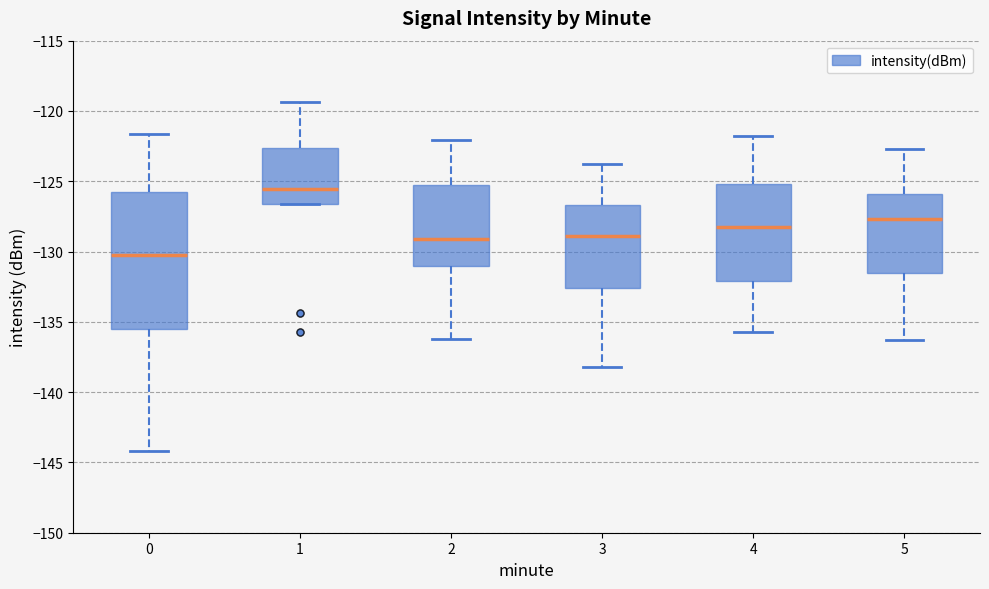

Reading left to right, read every box against the y-axis: the position of its median line, the range the box covers, and the ends of its whiskers. The values are not printed on the chart, so give them approximately, as read against the axis.

0: median -130.0, box -135.5 to -126.0, whiskers -144.0 to -121.5
1: median -125.5, box -126.5 to -122.5, whiskers -126.5 to -119.5
2: median -129.0, box -131.0 to -125.5, whiskers -136.0 to -122.0
3: median -129.0, box -132.5 to -126.5, whiskers -138.0 to -124.0
4: median -128.0, box -132.0 to -125.0, whiskers -135.5 to -122.0
5: median -127.5, box -131.5 to -126.0, whiskers -136.5 to -122.5